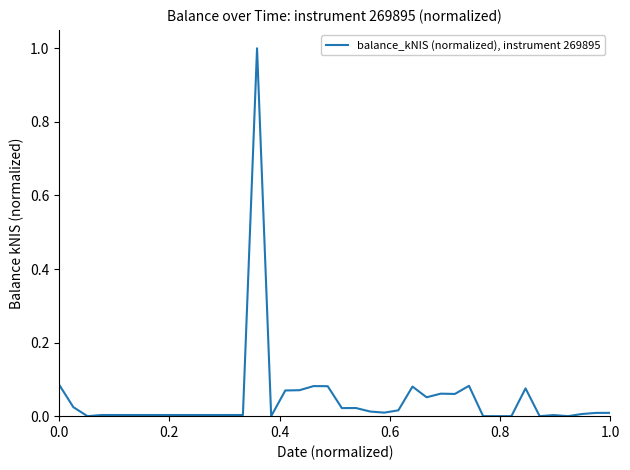

What is the greatest value displayed?

1.0